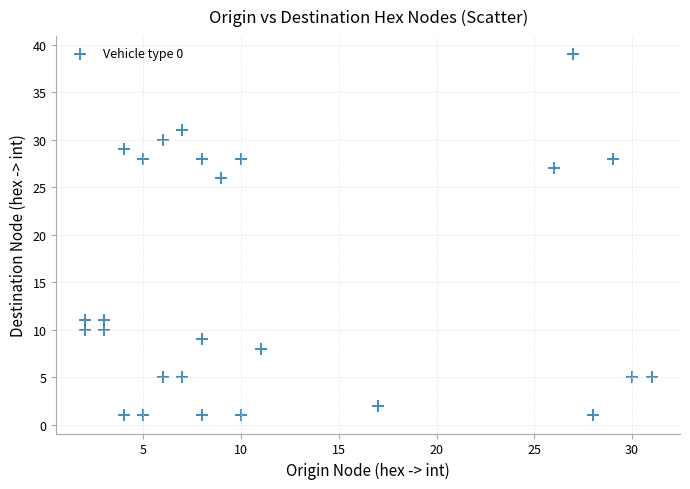

What Y value in the scatter plot is closest to 20?

26